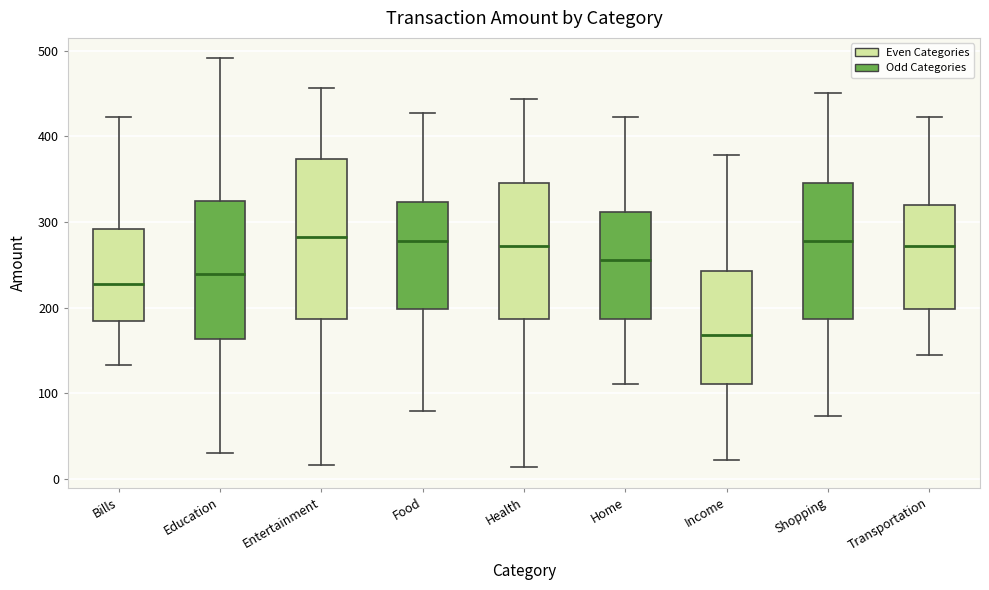

Which box has the lowest median line?

Income